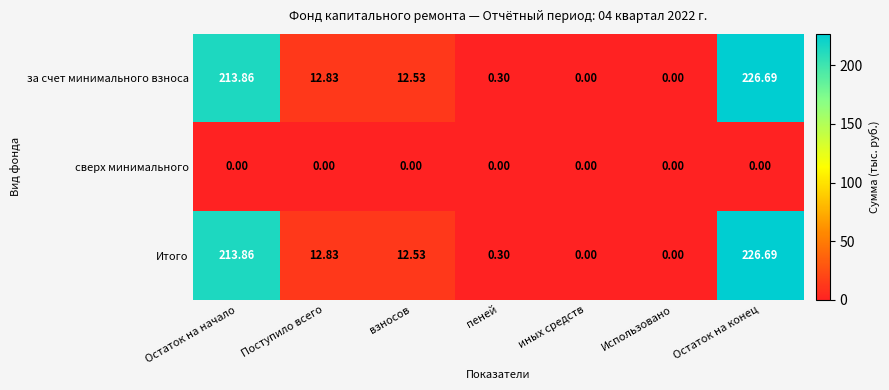

At which category is the sum across all series the highest?

Остаток на конец